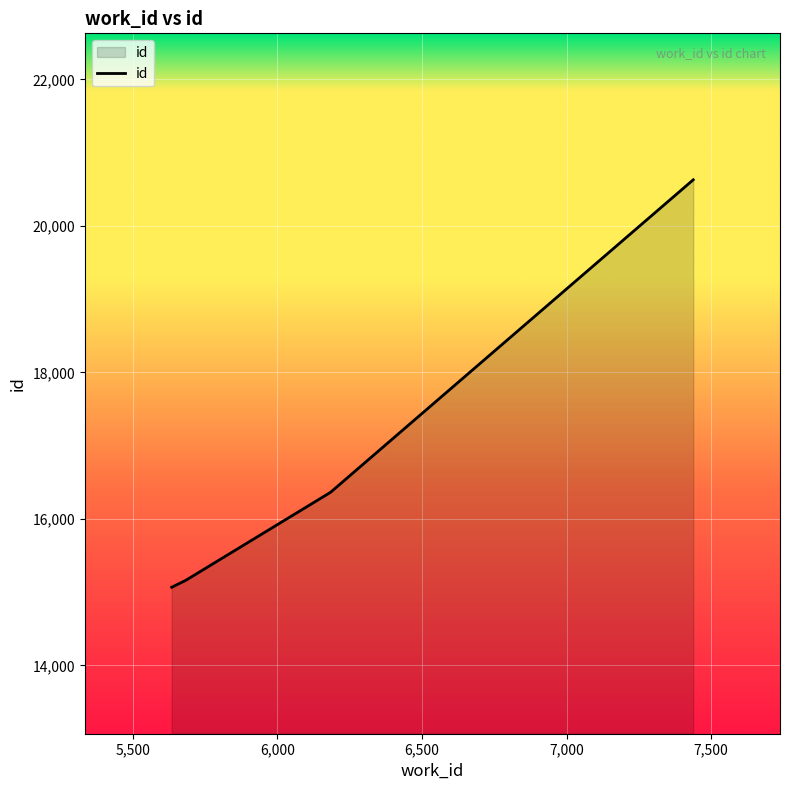

What is the difference between the second highest and second lowest values?

1203